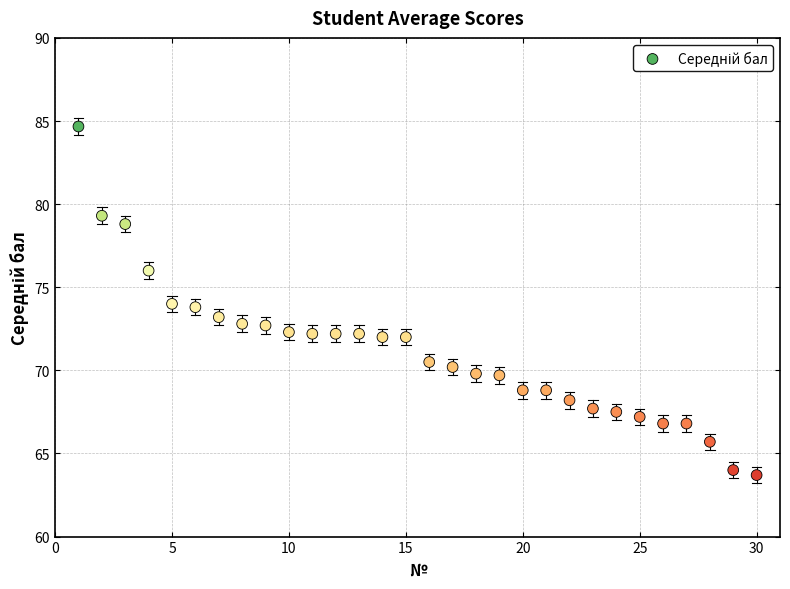

What is the range of Y values (max minus min)?

21.0